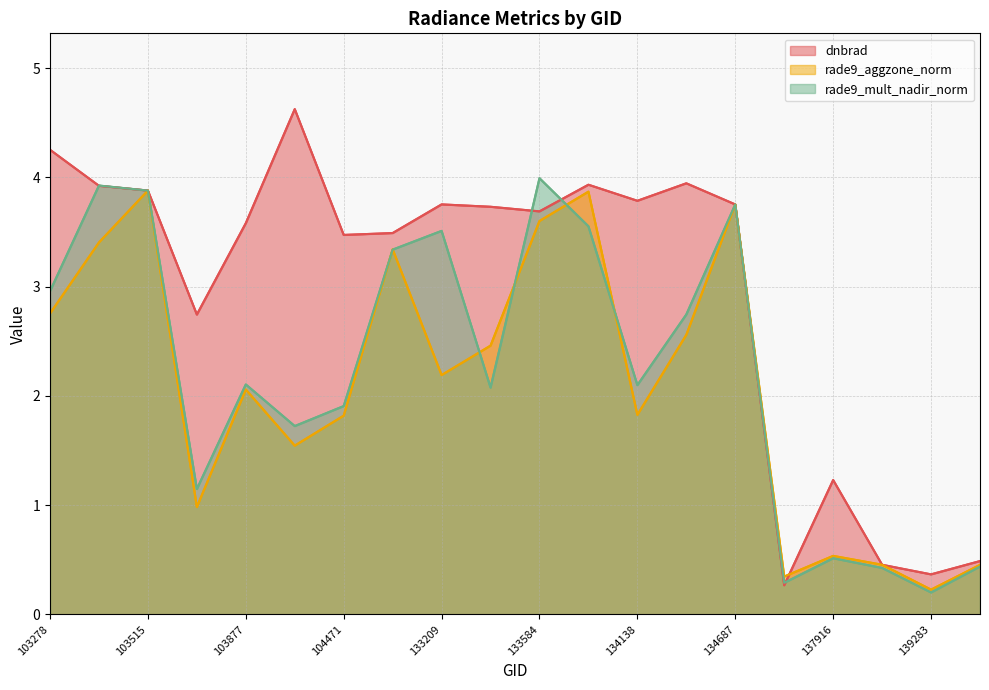

How many series are shown in this chart?

3